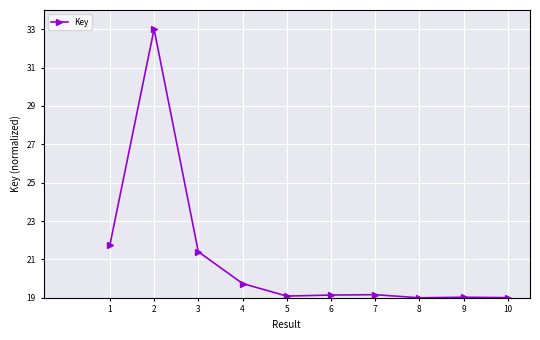

True or false: the data has more than 1 interior local peaks.

True